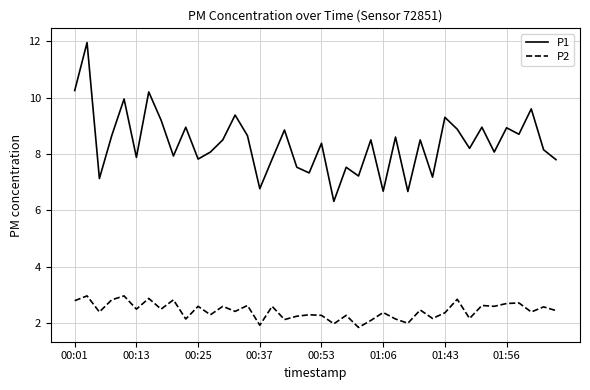

What is the smallest value displayed?

1.9